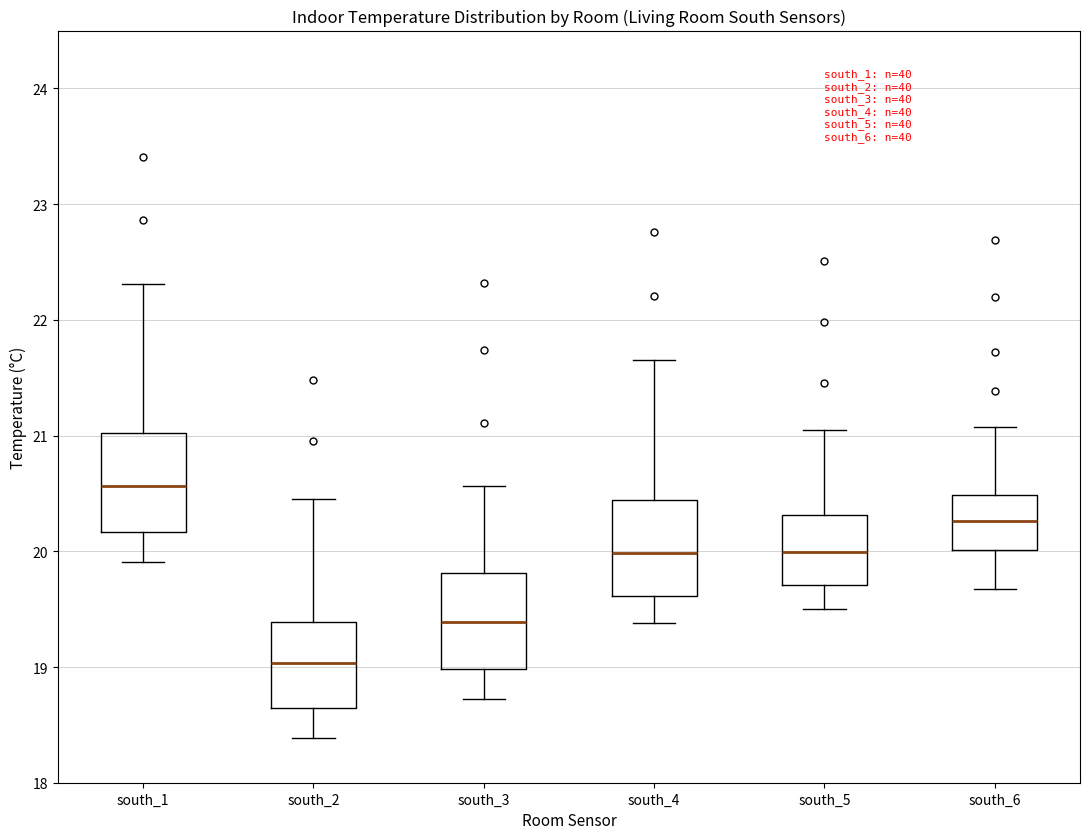

Where is the lower edge of the box for south_3 on the y-axis? The values are not printed on the chart, so give them approximately, as read against the axis.

19.0